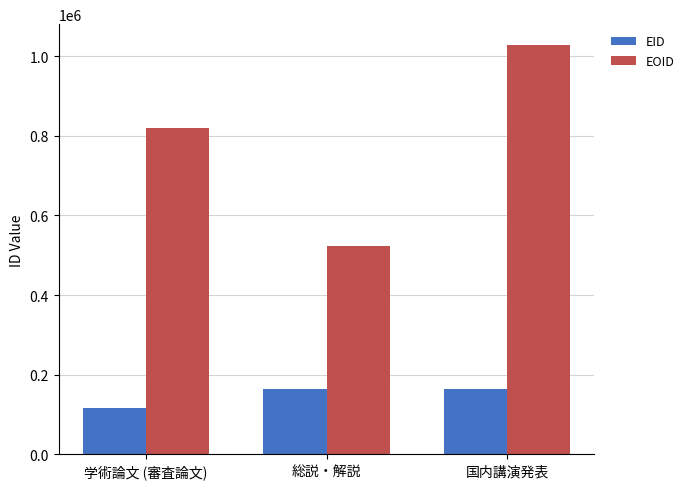

Rank the series at 総説・解説 from lowest to highest value.

EID, EOID